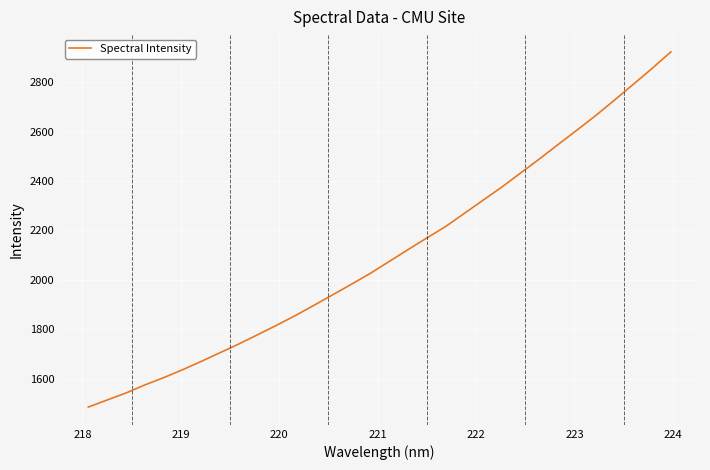

Does the chart have visible grid lines?

Yes